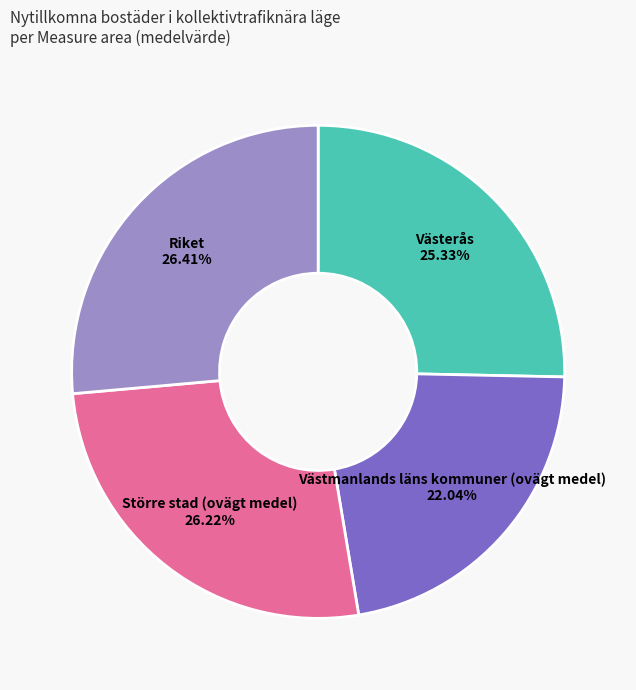

Do Västerås and Större stad (ovägt medel) together represent more than half of the pie?

Yes